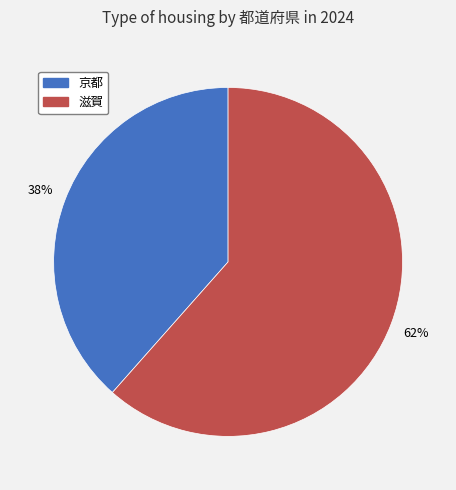

What is the majority slice?

滋賀